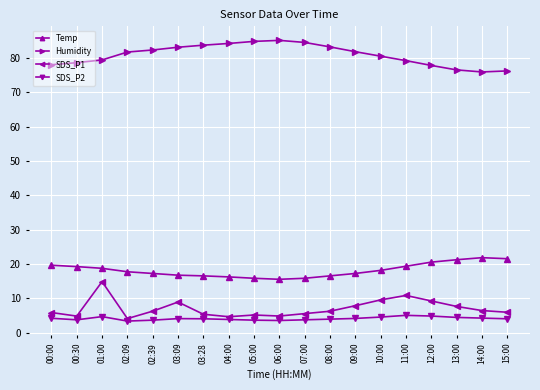

What is the spread (max minus min) of values at 04:00?

80.4